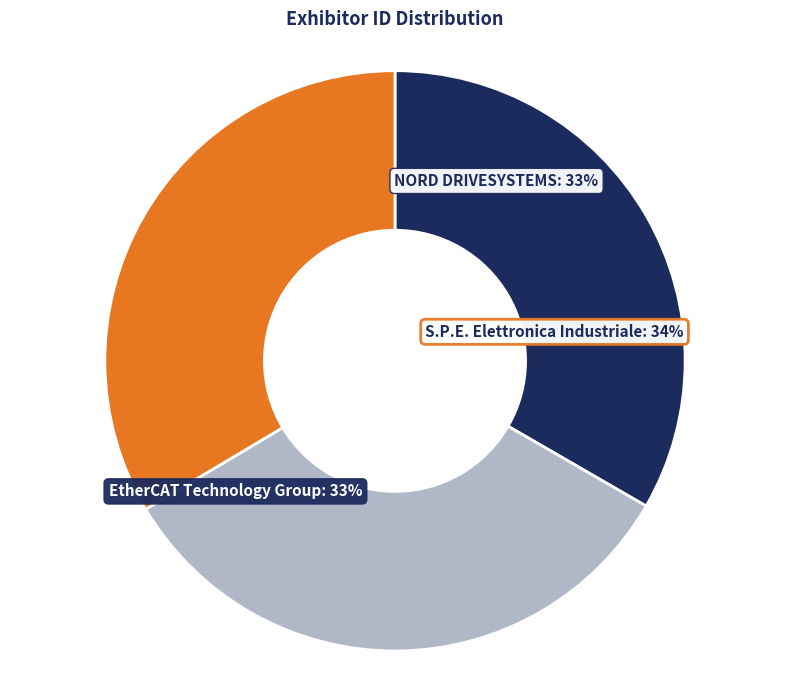

Count the number of slices in the pie.

3